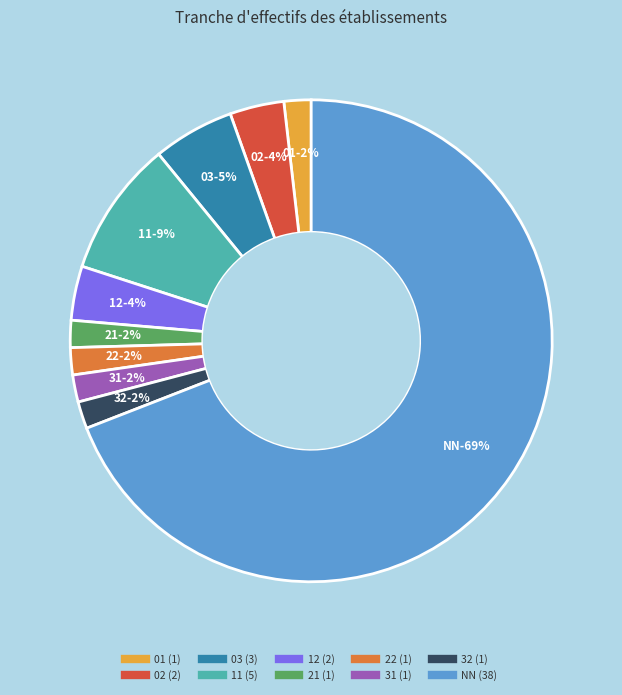

Which category accounts for the majority?

NN